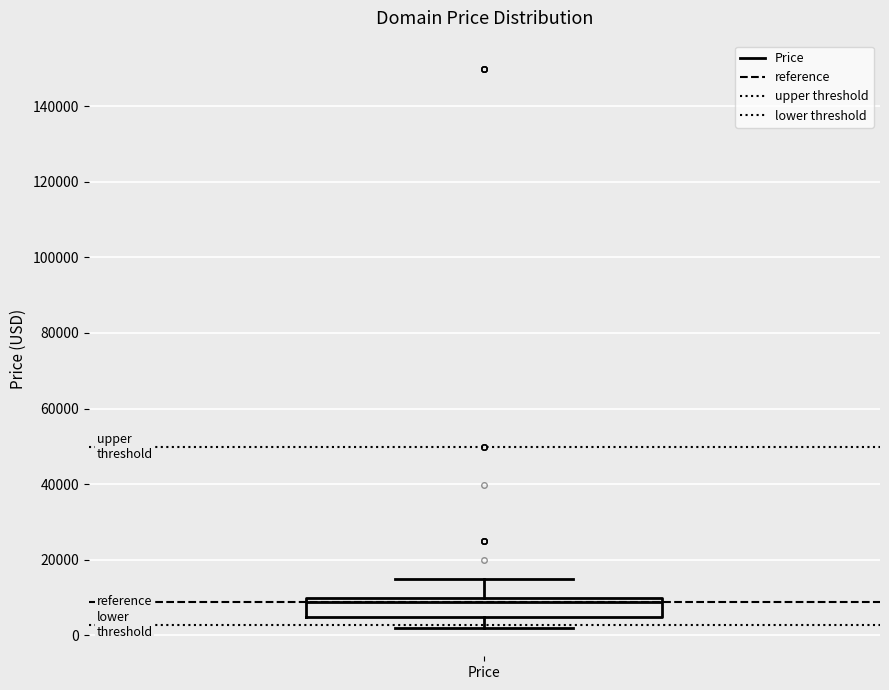

Transcribe this box plot: give where the median line is, the range the box spans, and where the two whiskers end, as read against the y-axis. The values are not printed on the chart, so give them approximately, as read against the axis.

median 8000, box 4000 to 10000, whiskers 2000 to 14000